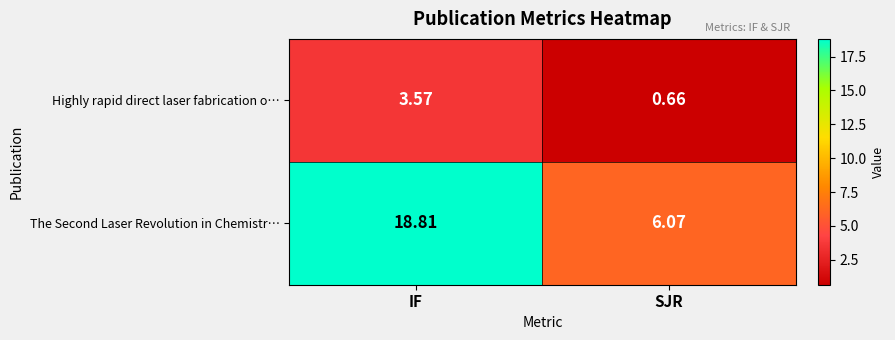

Count the number of categories in the chart.

2